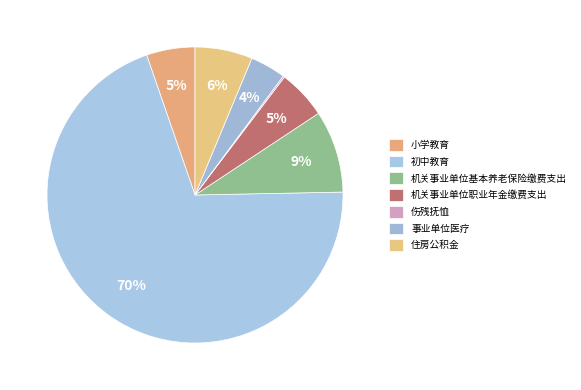

Combined, do 伤残抚恤 and 住房公积金 account for over 50%?

No